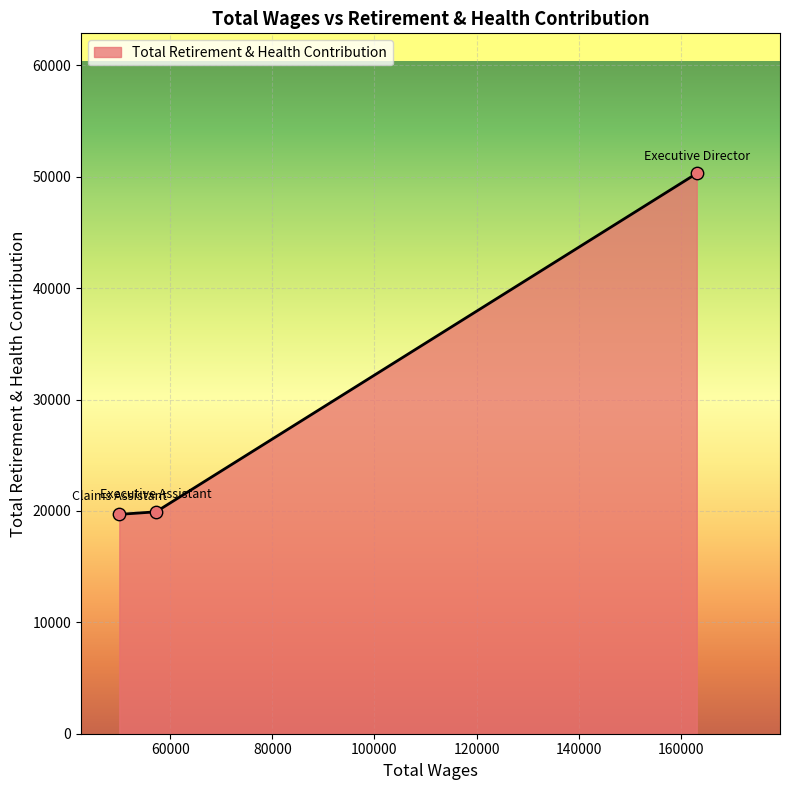

What is the maximum value shown in the chart?

50296